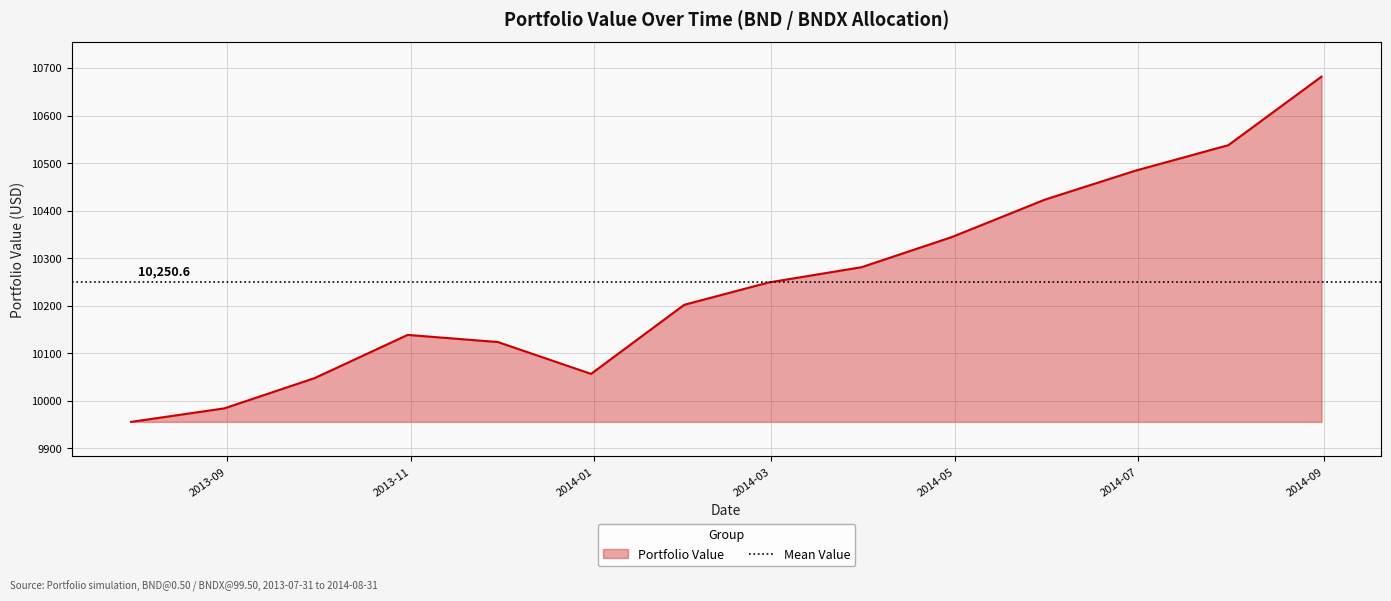

True or false: the data has more than 1 interior local peaks.

False